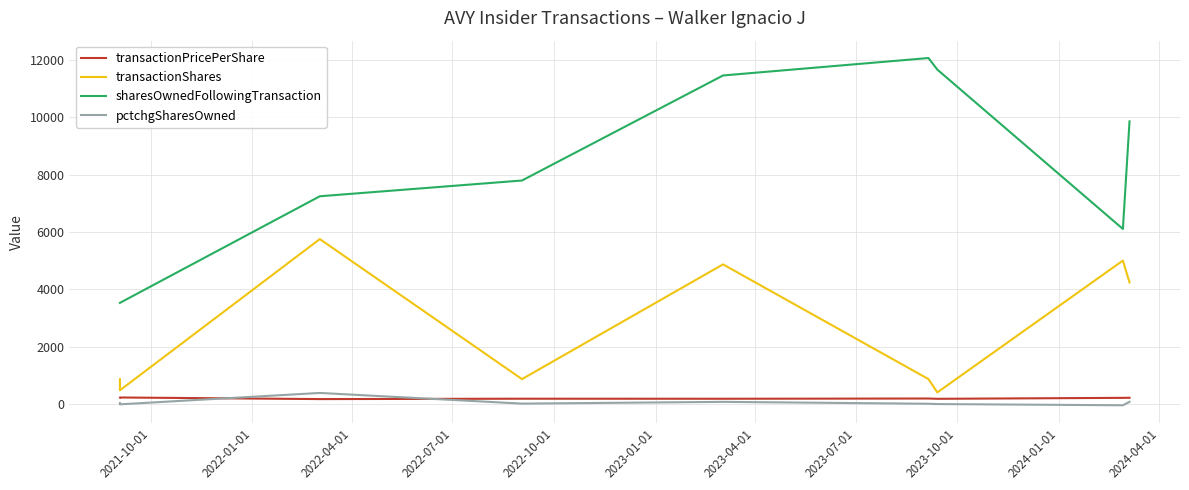

True or false: sharesOwnedFollowingTransaction and transactionPricePerShare cross at least once.

False